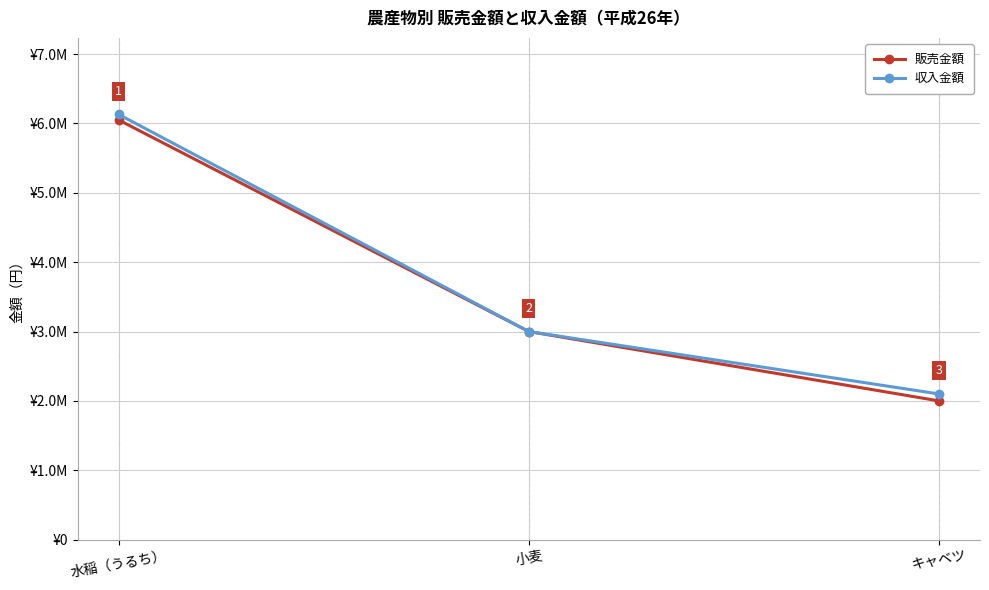

What value does the 収入金額 series have at 水稲（うるち）, to the nearest 10?

6130000